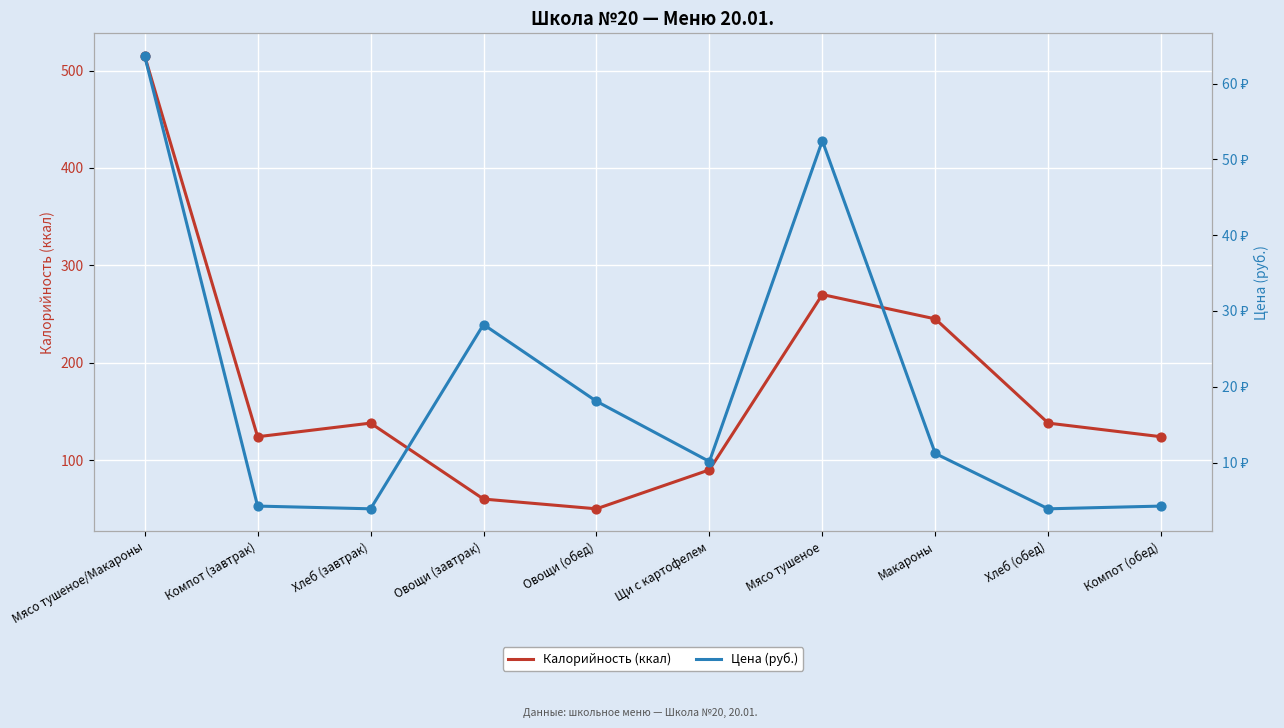

At which category is the sum across all series the highest?

Мясо тушеное/Макароны